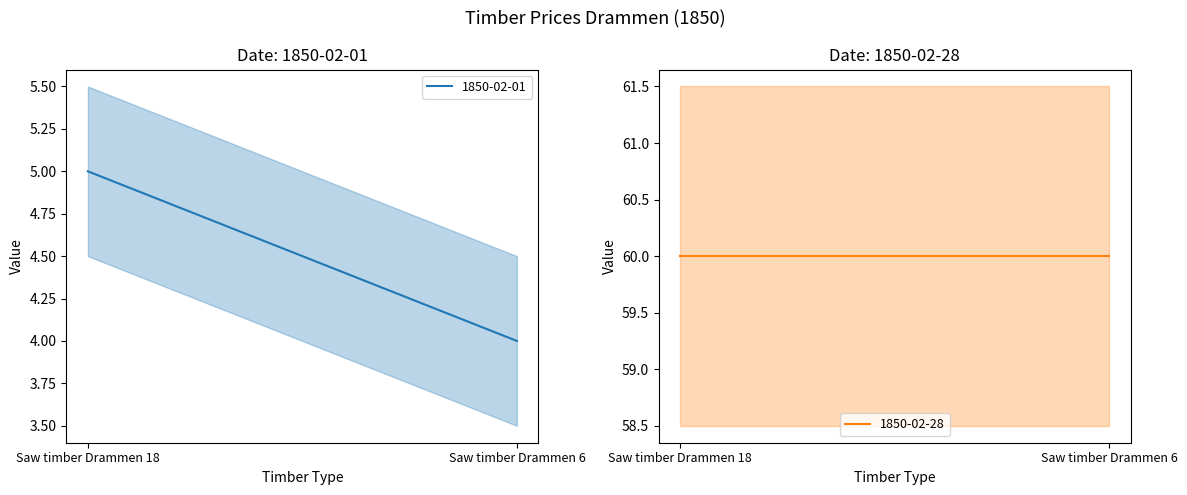

What value does the 1850-02-28 series have at Saw timber Drammen 18?

60